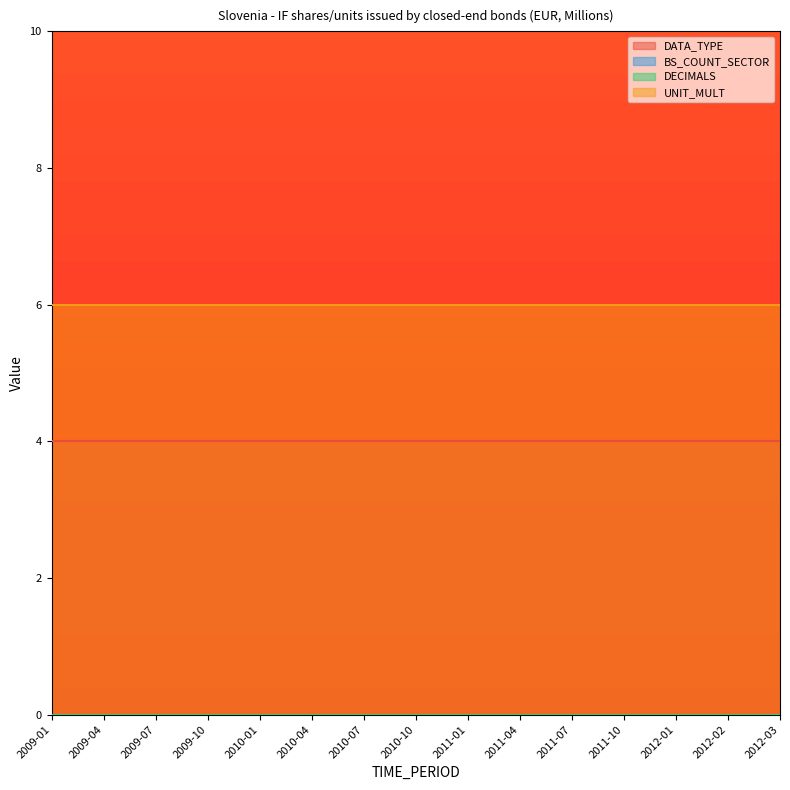

True or false: DECIMALS has more than 1 points higher than both neighbors.

False